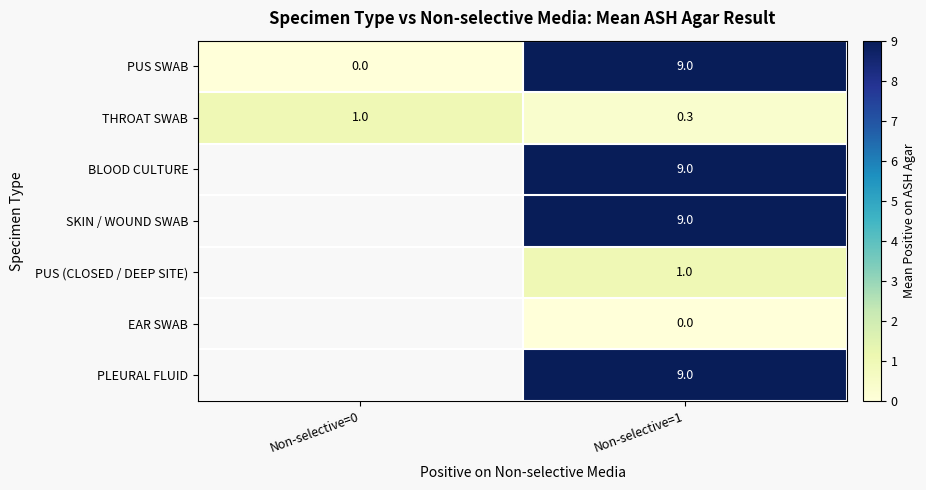

What is the total value across all series at Non-selective=1?

37.3